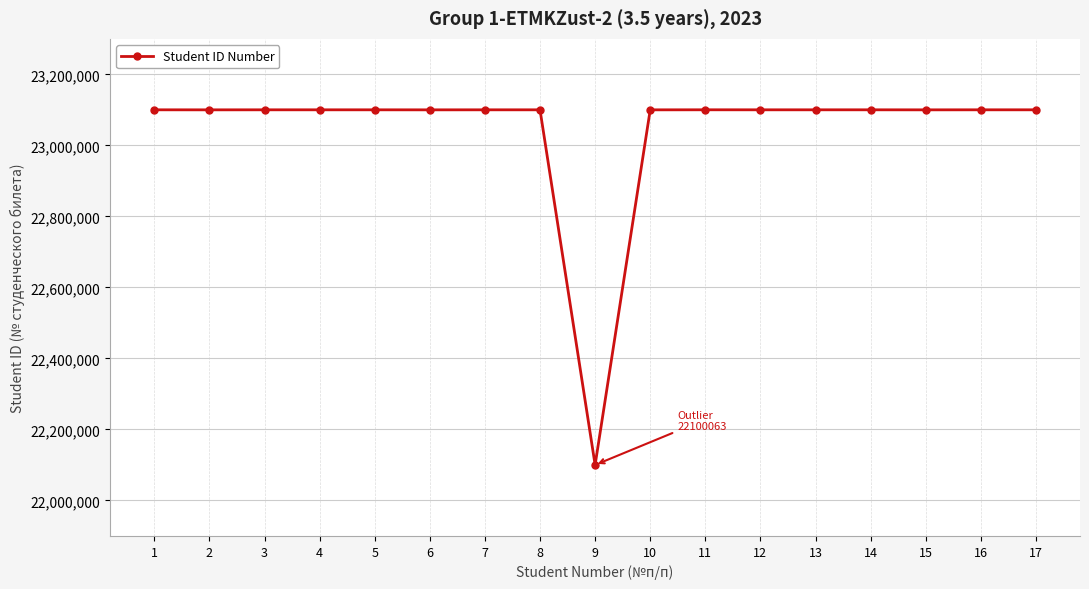

The value at 11 is 33776098. True or false?

False